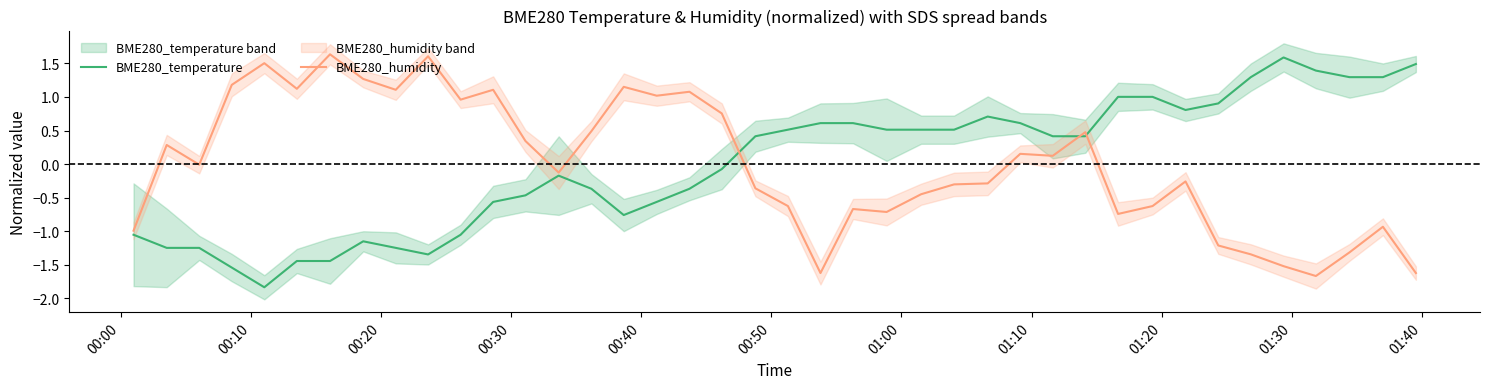

True or false: BME280_humidity has more than 0 points higher than both neighbors.

True